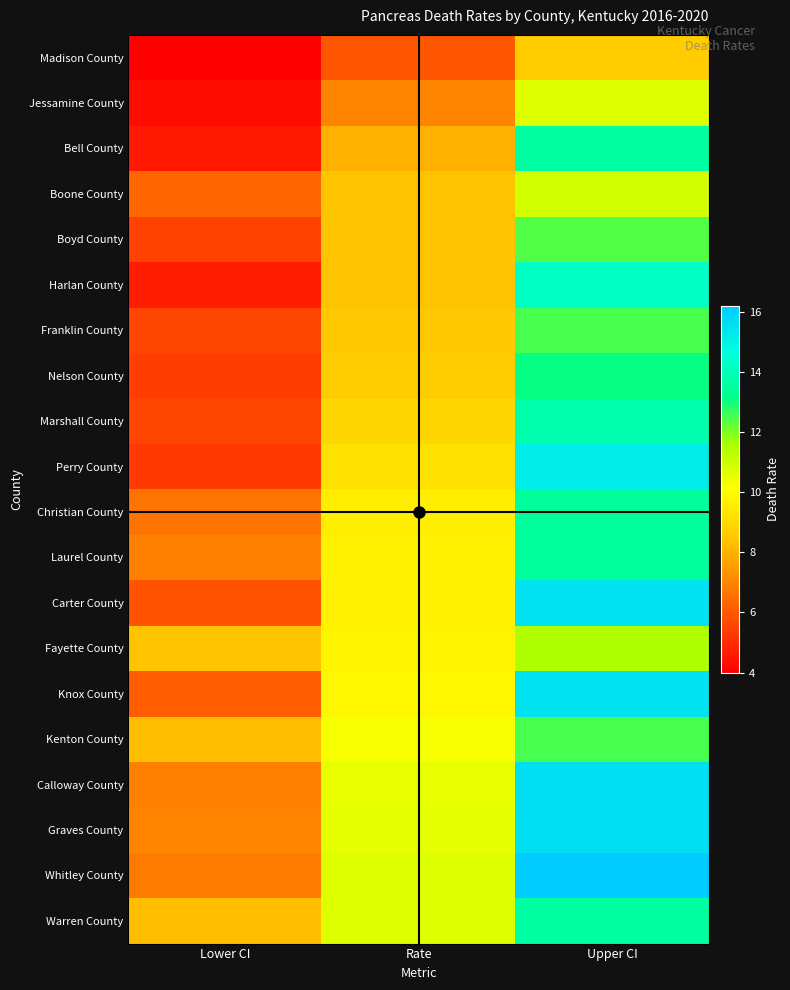

Reading left to right, list all the values displayed in this chart.

Madison County: Lower CI=4.0	Rate=6.0	Upper CI=8.6
Jessamine County: Lower CI=4.3	Rate=7.0	Upper CI=10.7
Bell County: Lower CI=4.6	Rate=8.0	Upper CI=13.6
Boone County: Lower CI=6.3	Rate=8.4	Upper CI=10.9
Boyd County: Lower CI=5.5	Rate=8.4	Upper CI=12.4
Harlan County: Lower CI=4.7	Rate=8.4	Upper CI=14.2
Franklin County: Lower CI=5.6	Rate=8.5	Upper CI=12.5
Nelson County: Lower CI=5.4	Rate=8.6	Upper CI=13.1
Marshall County: Lower CI=5.6	Rate=8.9	Upper CI=13.8
Perry County: Lower CI=5.3	Rate=9.2	Upper CI=15.2
Christian County: Lower CI=6.6	Rate=9.6	Upper CI=13.5
Laurel County: Lower CI=6.9	Rate=9.7	Upper CI=13.5
Carter County: Lower CI=5.9	Rate=9.7	Upper CI=15.5
Fayette County: Lower CI=8.4	Rate=9.8	Upper CI=11.5
Knox County: Lower CI=6.1	Rate=9.9	Upper CI=15.5
Kenton County: Lower CI=8.3	Rate=10.2	Upper CI=12.5
Calloway County: Lower CI=6.9	Rate=10.5	Upper CI=15.6
Graves County: Lower CI=7.0	Rate=10.6	Upper CI=15.6
Whitley County: Lower CI=6.8	Rate=10.7	Upper CI=16.2
Warren County: Lower CI=8.3	Rate=10.7	Upper CI=13.6